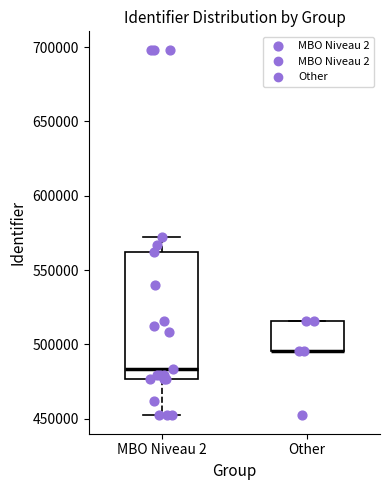

Reading left to right, read every box against the y-axis: the position of its median line, the range the box covers, and the ends of its whiskers. The values are not printed on the chart, so give them approximately, as read against the axis.

MBO Niveau 2: median 485000, box 475000 to 560000, whiskers 450000 to 570000
Other: median 495000 (drawn on the box's lower edge), box 495000 to 515000, whiskers 495000 to 515000